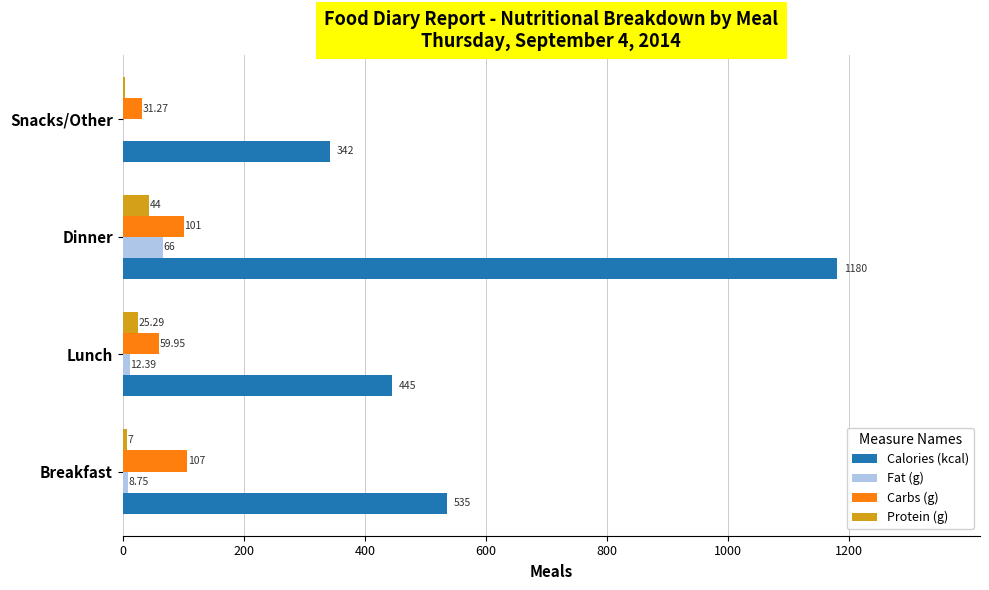

At which category is the sum across all series the highest?

Dinner